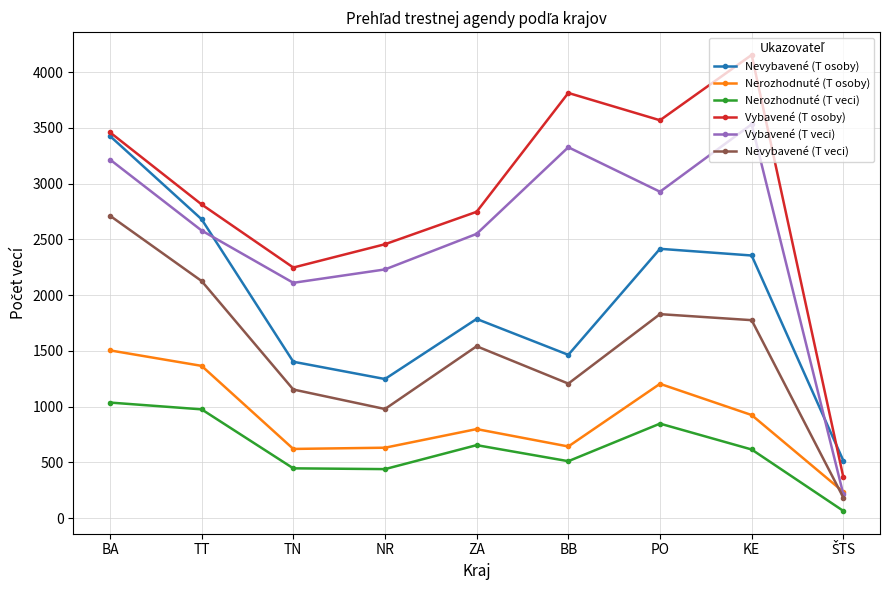

How many data points in Vybavené (T veci) are less than 2579?

4